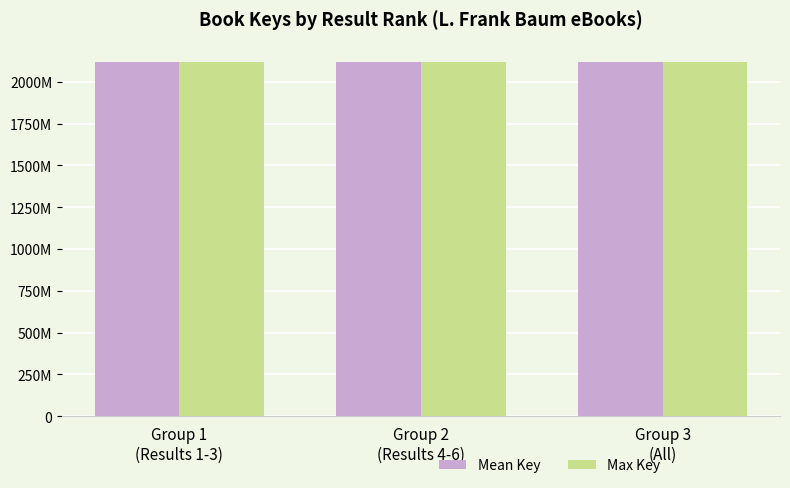

Reading left to right, list all the values displayed in this chart.

Mean Key: 2117857677	2117866791	2117862234
Max Key: 2117867319	2117877899	2117877899